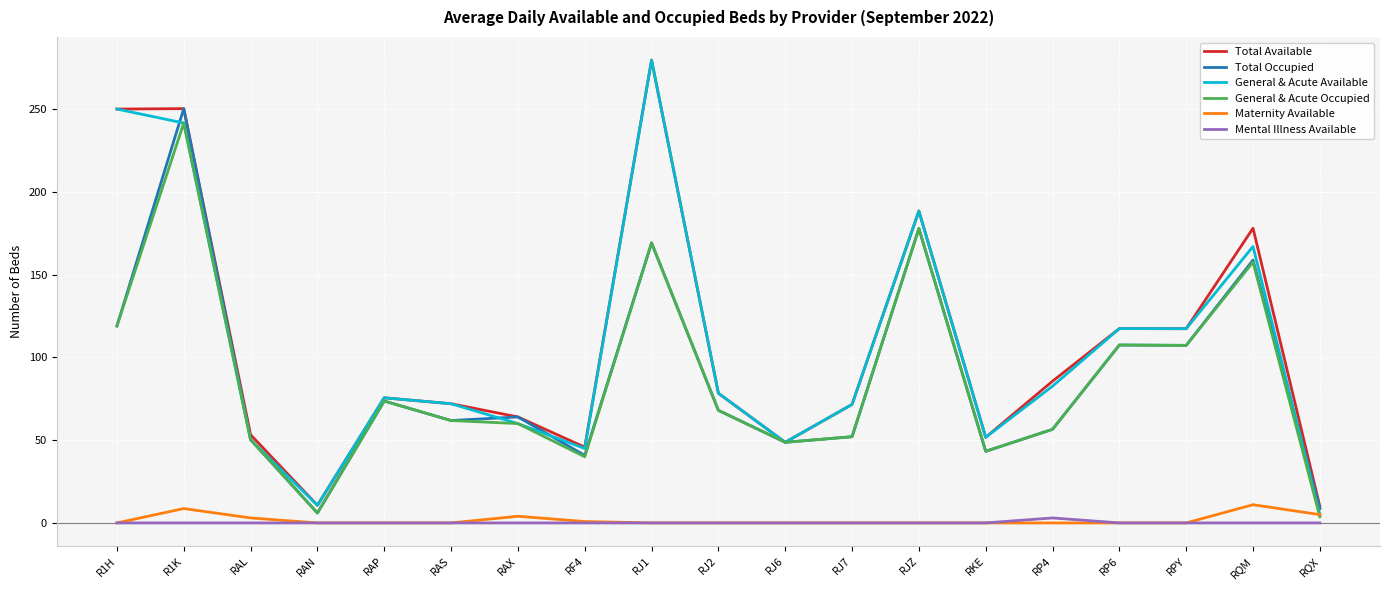

What is the maximum value shown in the chart?

279.6